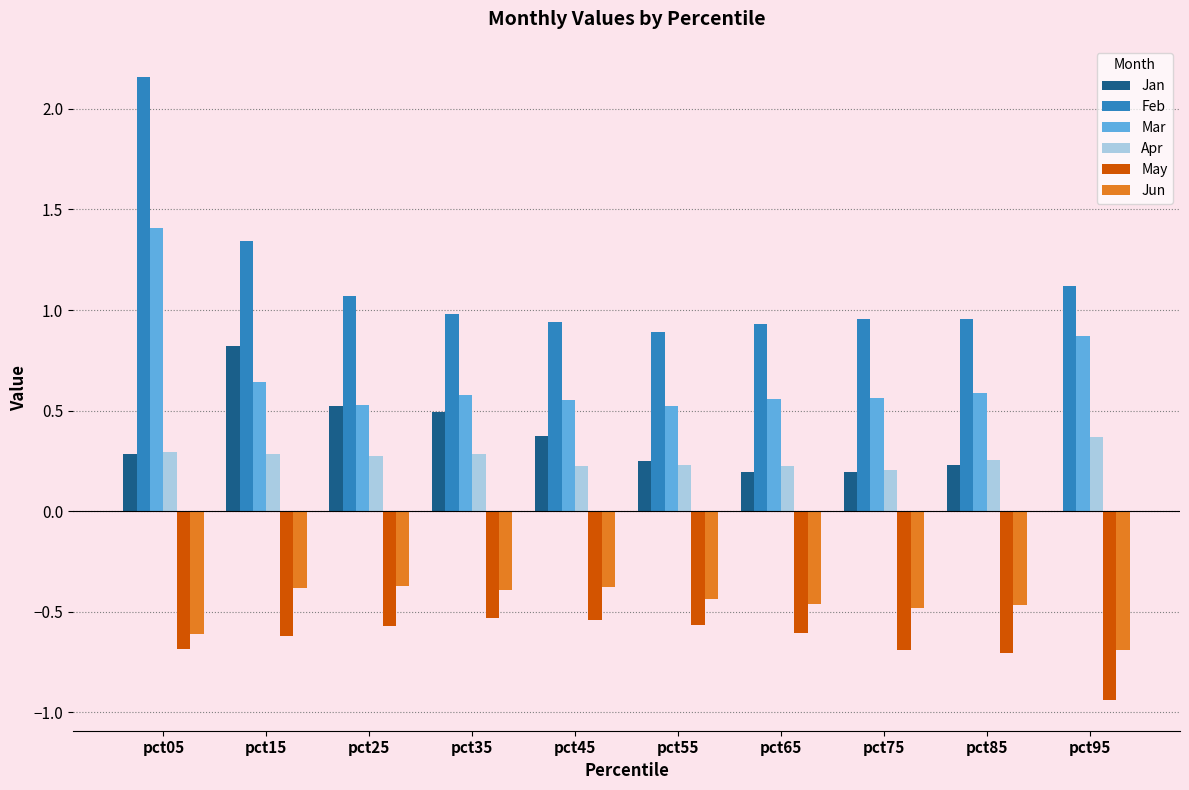

What is the sum of all Mar values?

6.8